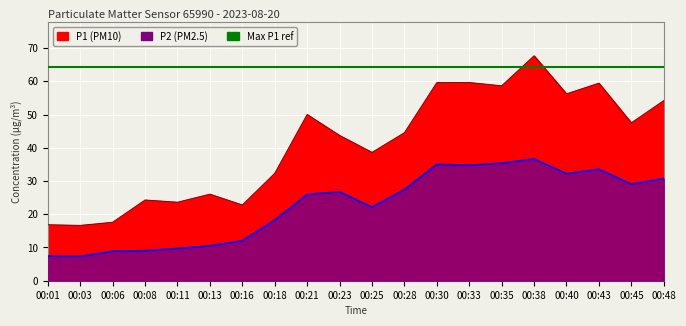

What is the difference between the second highest and minimum values in the P1 series?

43.0